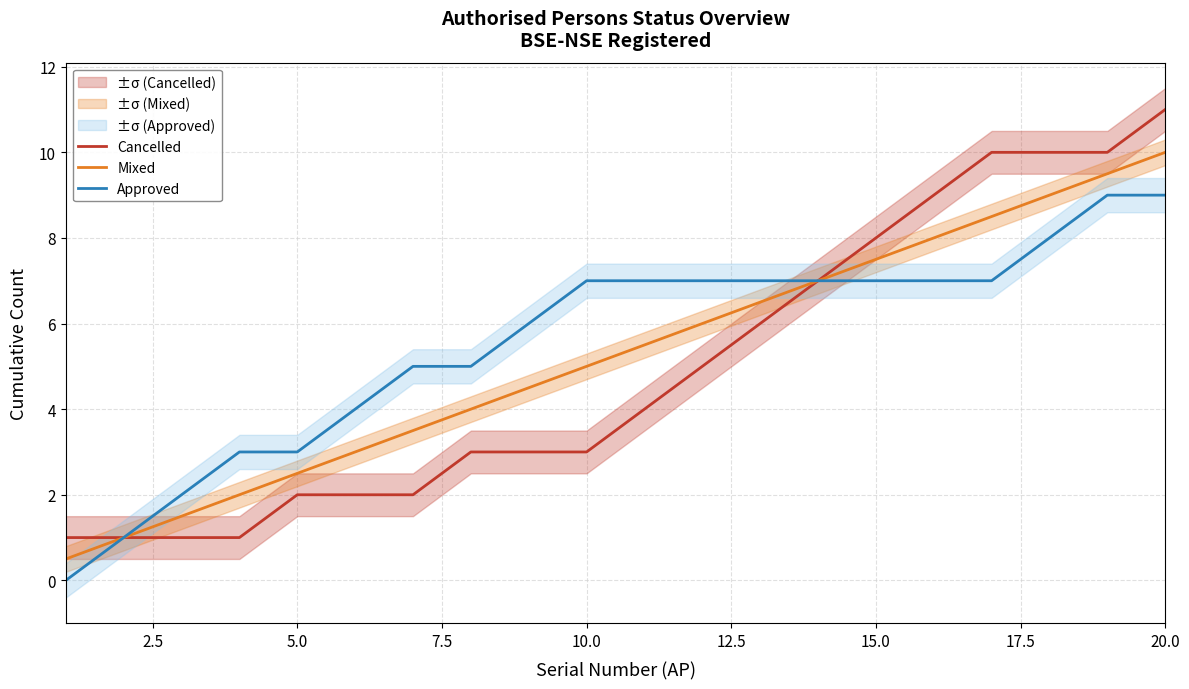

How many categories are shown in the chart?

20